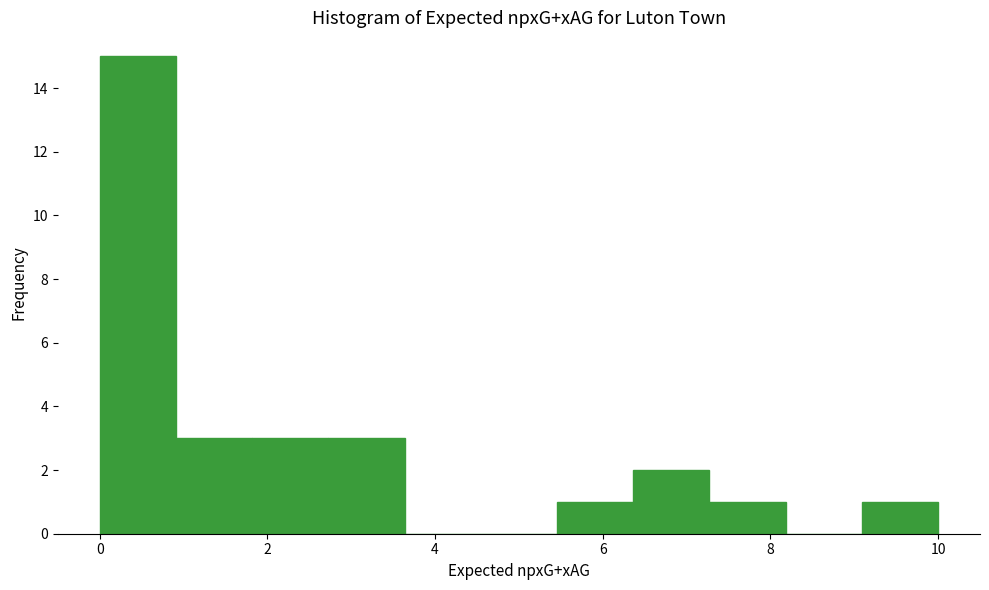

Reading left to right, list every bar in this chart as the range it spans on the x-axis followed by its height. Neither the bar edges nor the heights are printed on the chart, so give them approximately, as read against the axes.

0.0 to 1.0: 15
1.0 to 1.8: 3
1.8 to 2.8: 3
2.8 to 3.6: 3
3.6 to 4.6: 0
4.6 to 5.4: 0
5.4 to 6.4: 1
6.4 to 7.2: 2
7.2 to 8.2: 1
8.2 to 9.0: 0
9.0 to 10.0: 1